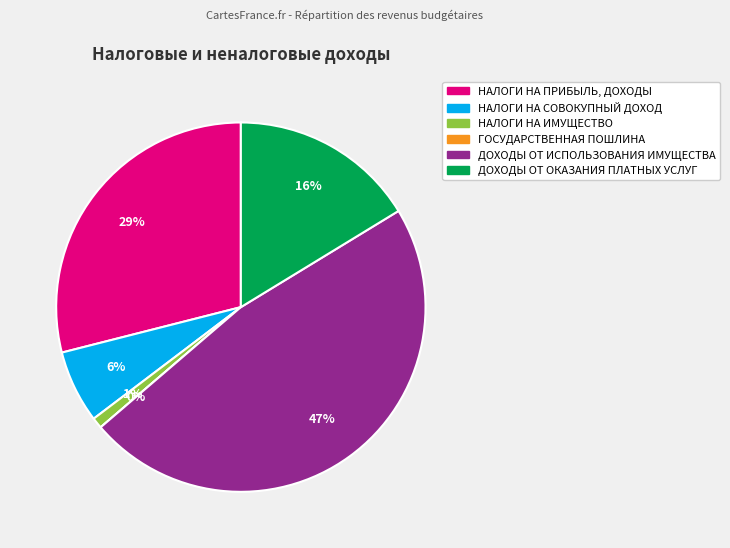

Is the sum of НАЛОГИ НА ПРИБЫЛЬ, ДОХОДЫ and ГОСУДАРСТВЕННАЯ ПОШЛИНА greater than half?

No